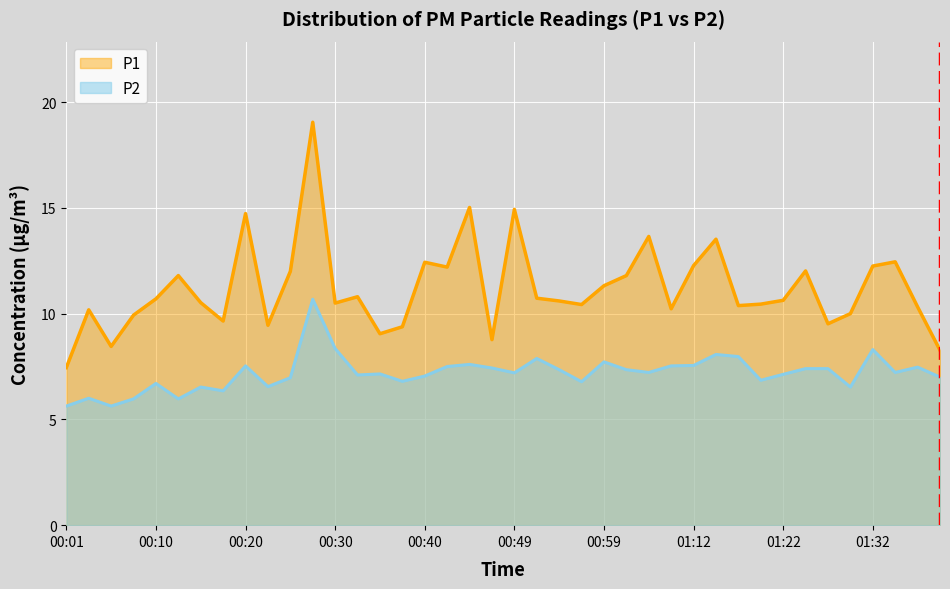

At which label is P1 closest to 13?

01:15